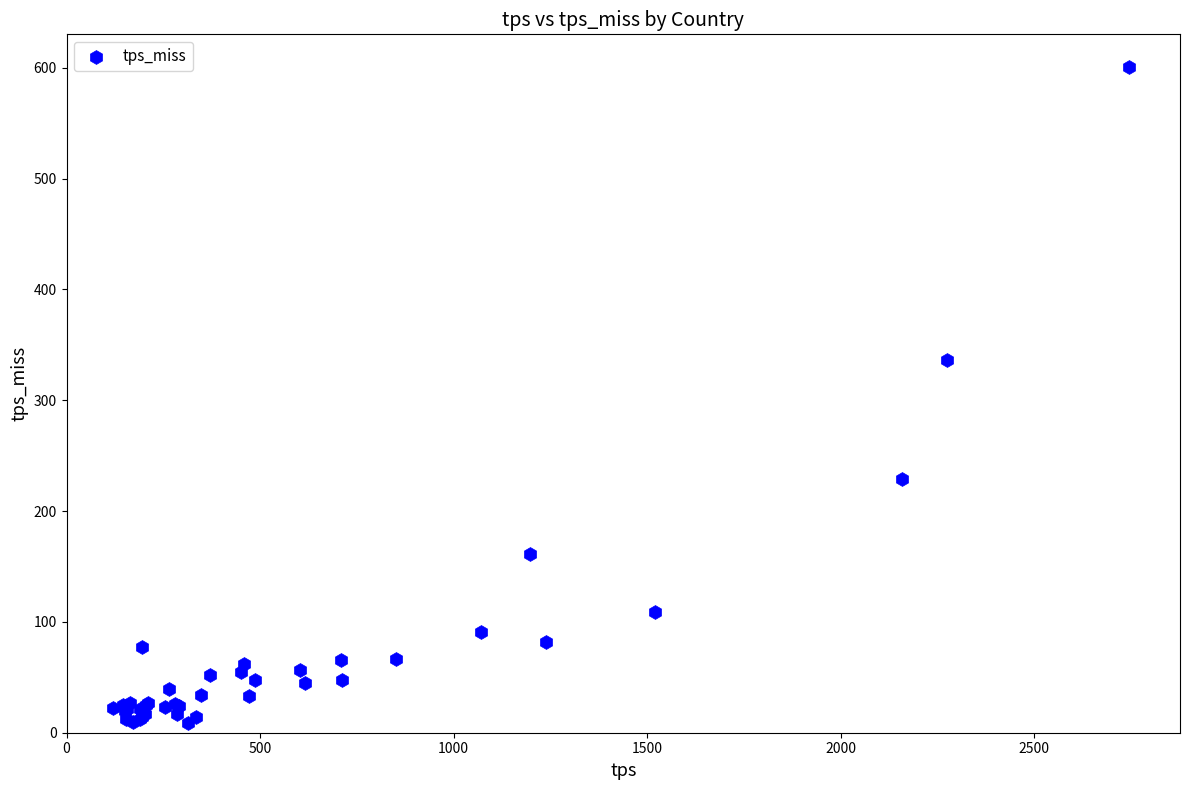

What Y value in the scatter plot is closest to 304?

336.0